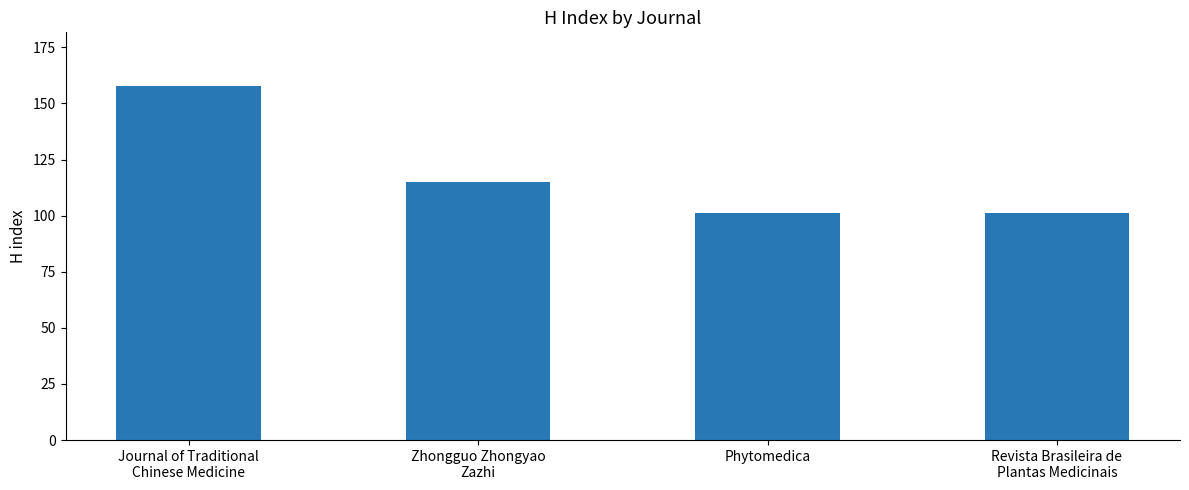

Count the number of categories in the chart.

4